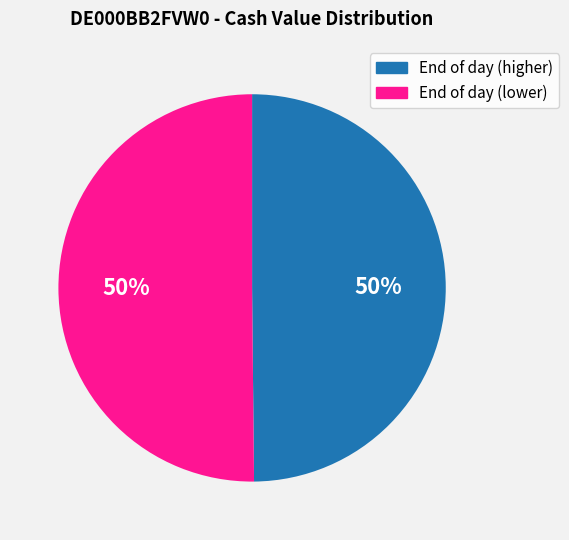

The End of day (higher) slice represents 50% of the pie. True or false?

True